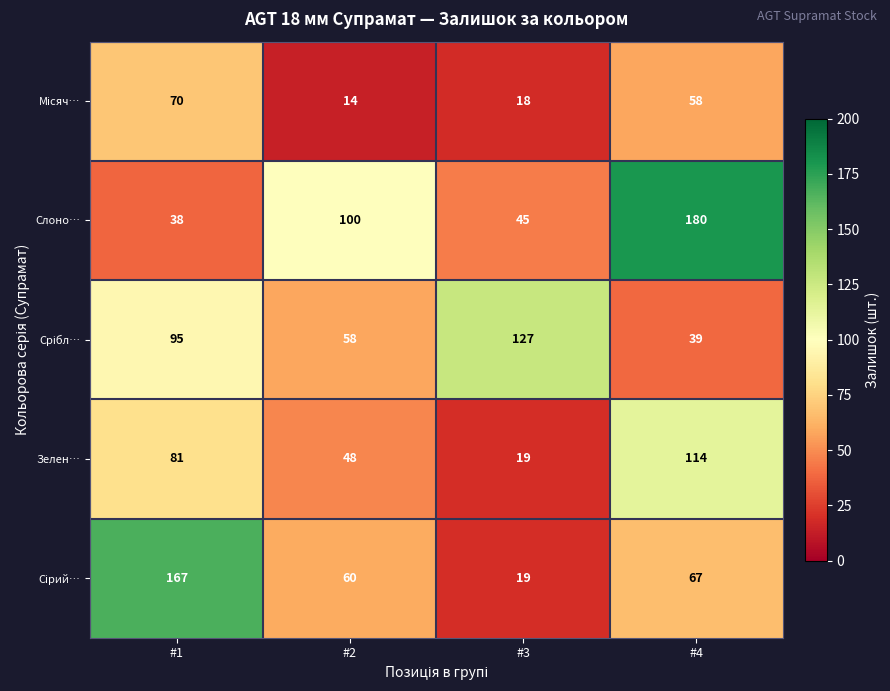

What is the sum of all Зелен… values?

262